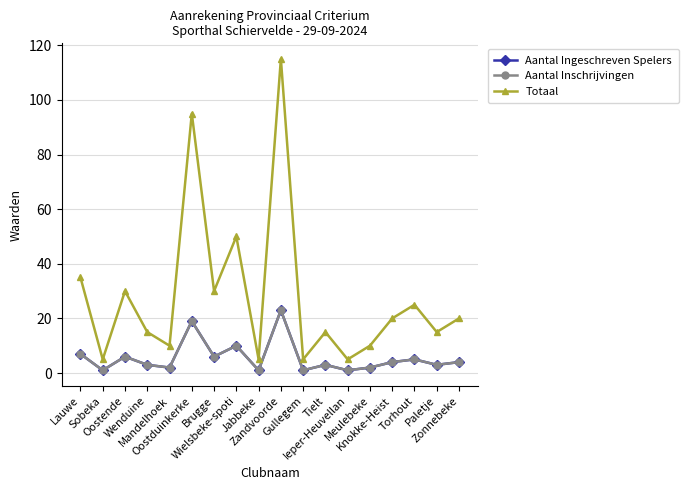

True or false: Aantal Inschrijvingen and Totaal intersect in this chart.

False